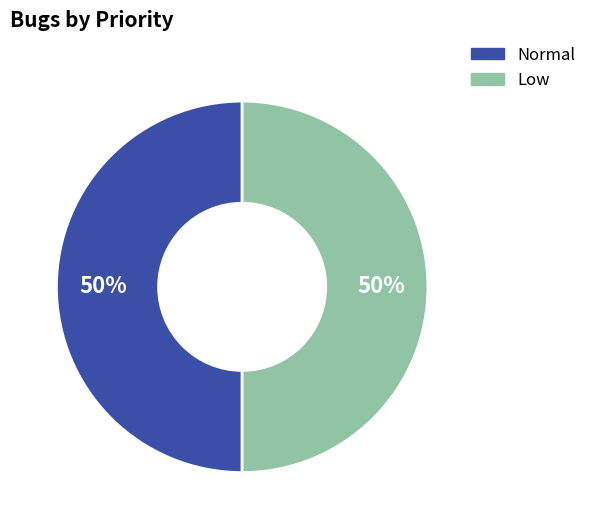

Approximately how many times larger is the value at Normal compared to Low?

1.0